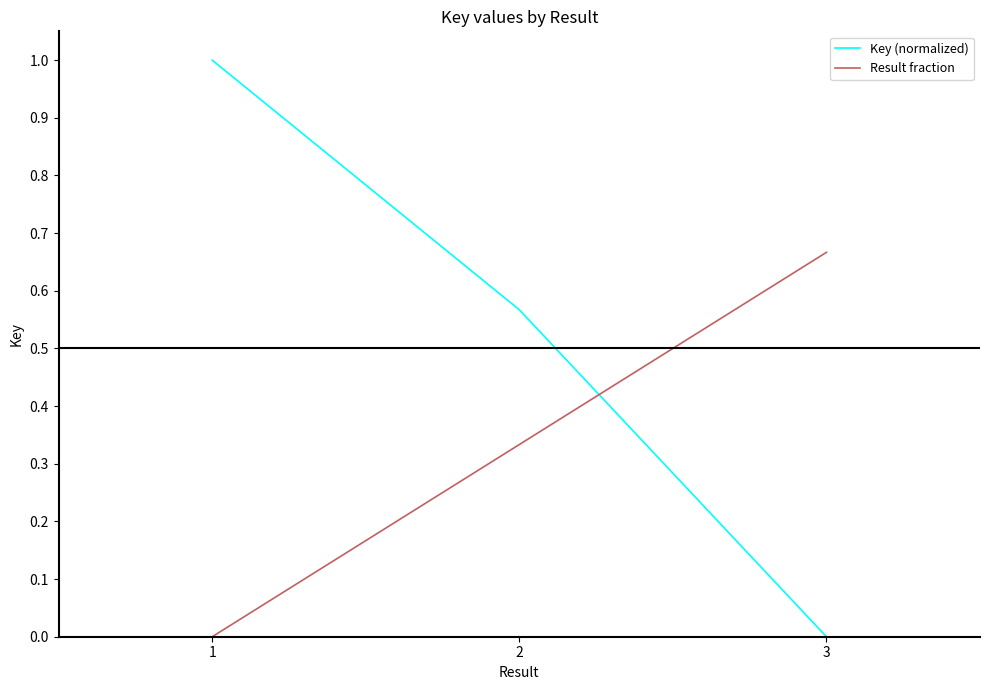

The value of Result fraction at 1 is -0.4. True or false?

False